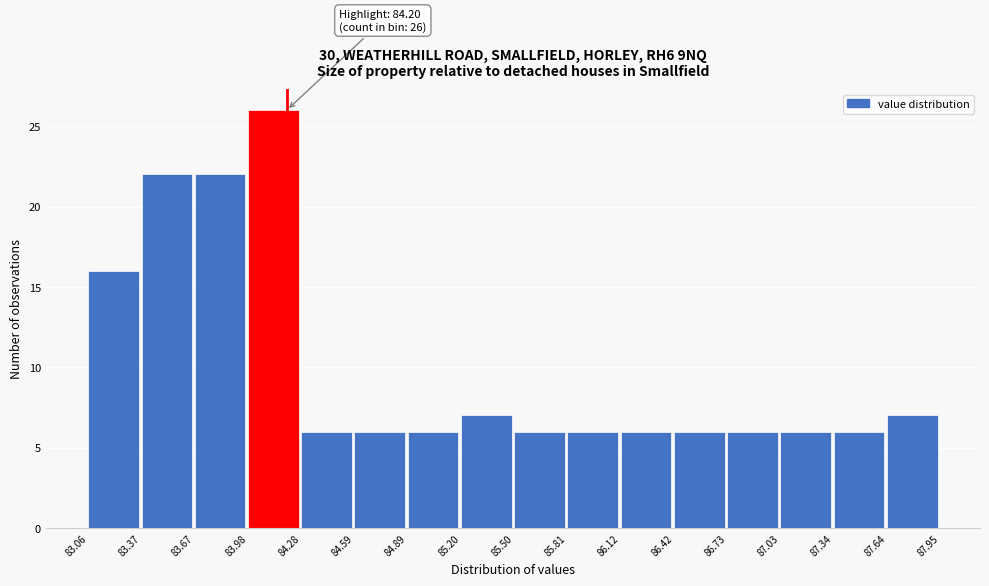

Which range on the x-axis has the tallest bar?

83.98 to 84.28